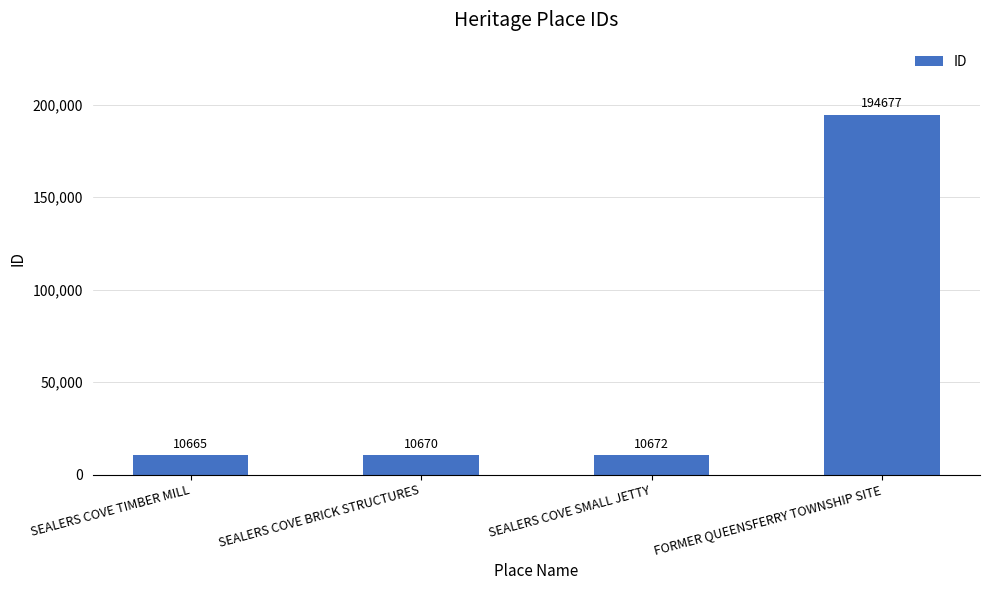

Is it true that the value at SEALERS COVE BRICK STRUCTURES is 10670?

True